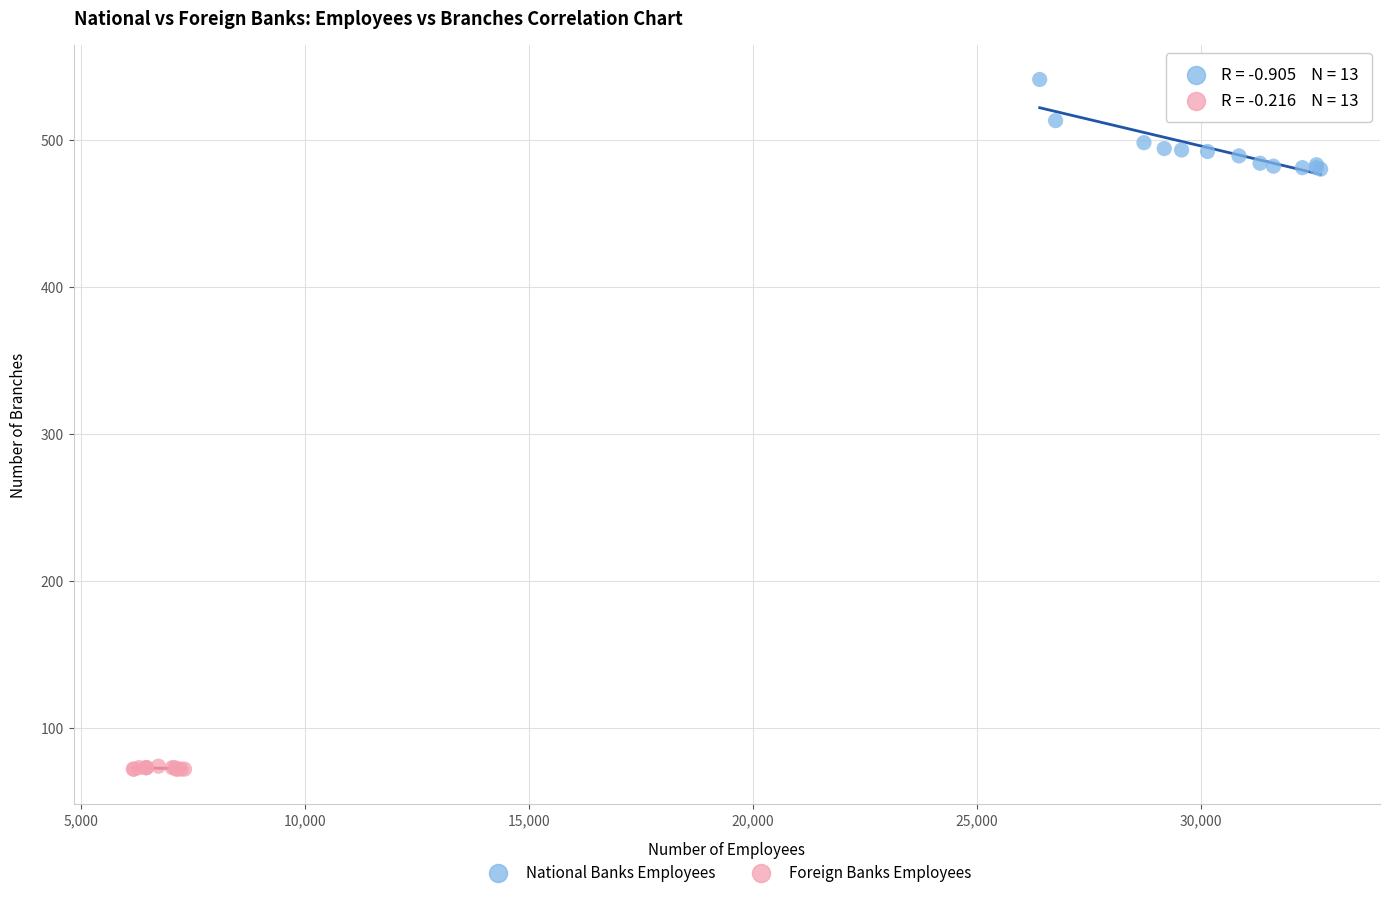

Which series reaches the maximum Y coordinate?

National Banks Employees